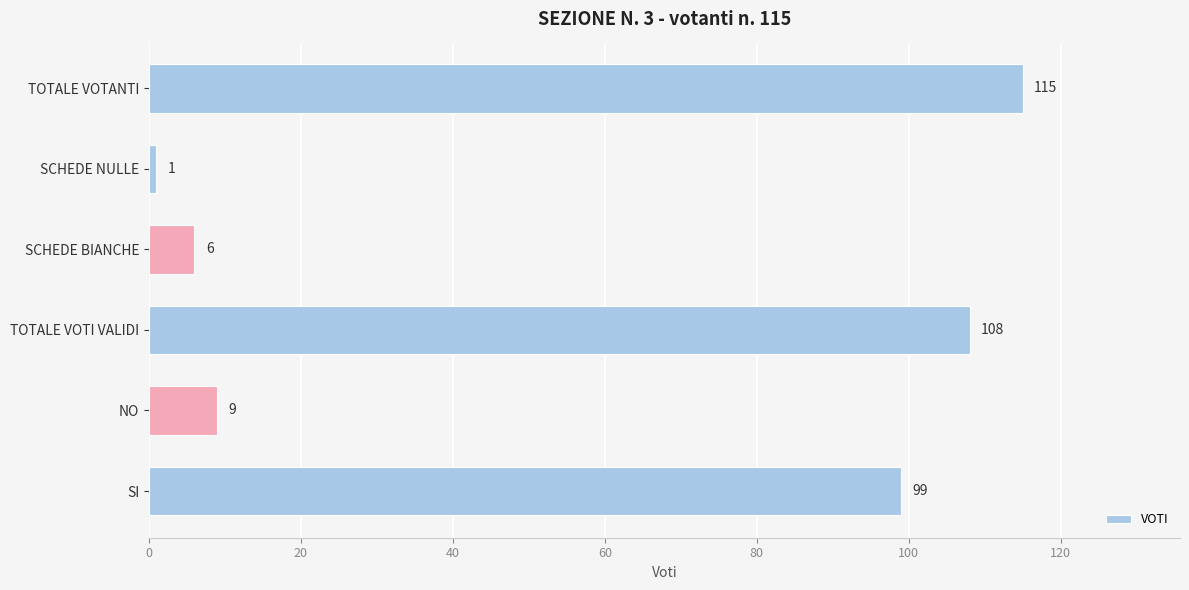

How many series are shown in this chart?

1